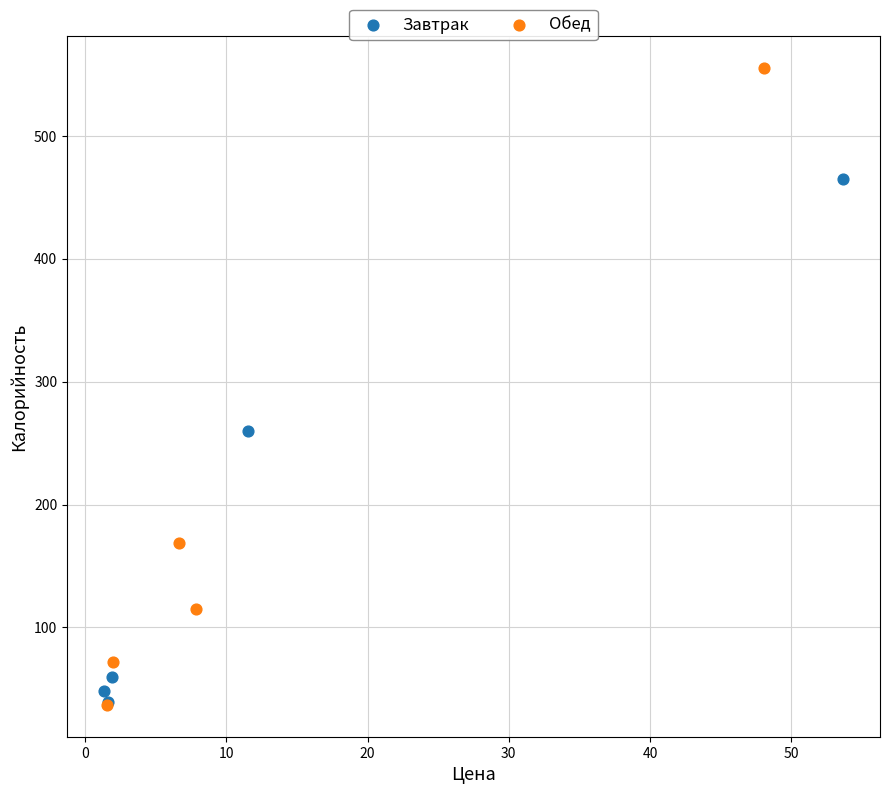

Which series has the widest spread of Y values?

Обед